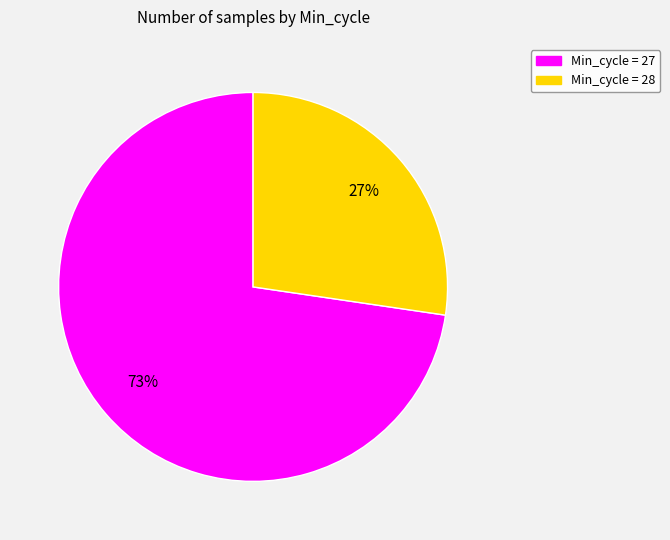

To the nearest percent, what is the average slice percentage?

50%